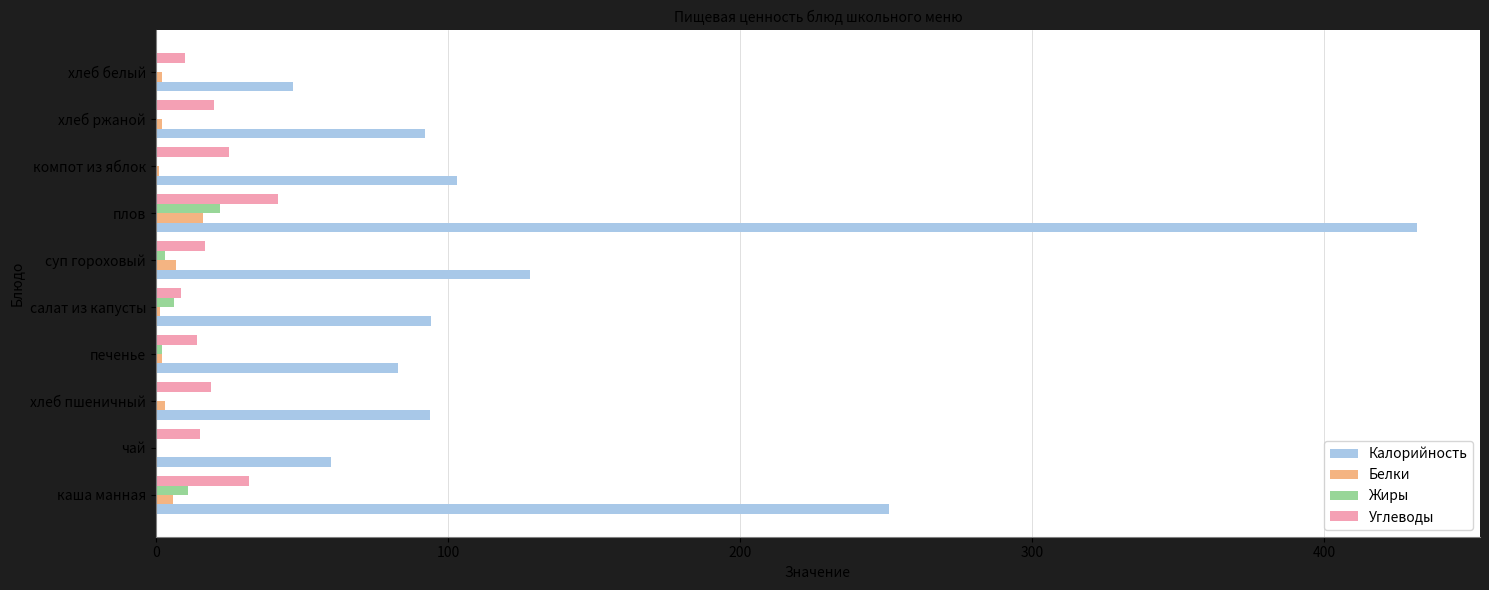

The Калорийность series shows 94.1 at салат из капусты. True or false?

True